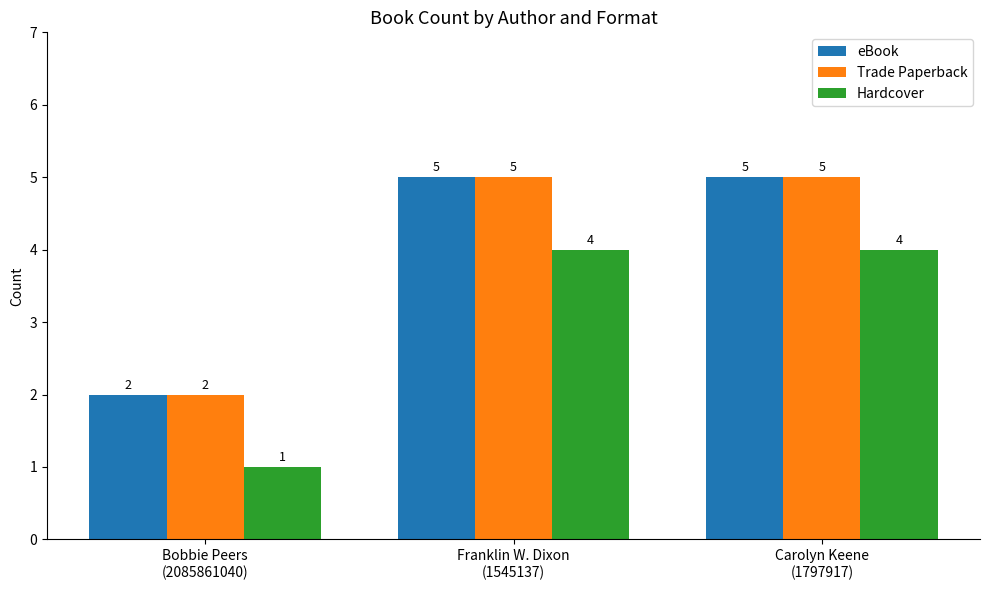

Count the eBook values in the range 2 to 5.

3